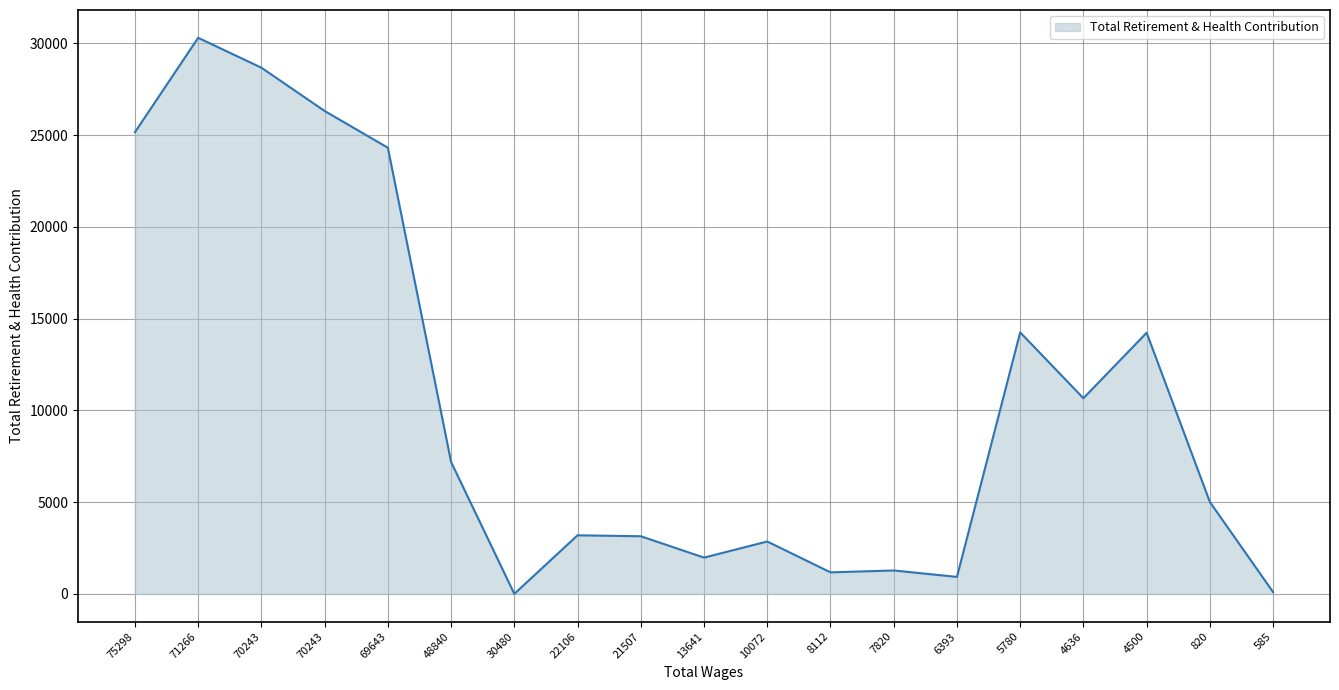

What is the difference between the second highest and minimum values?

28672